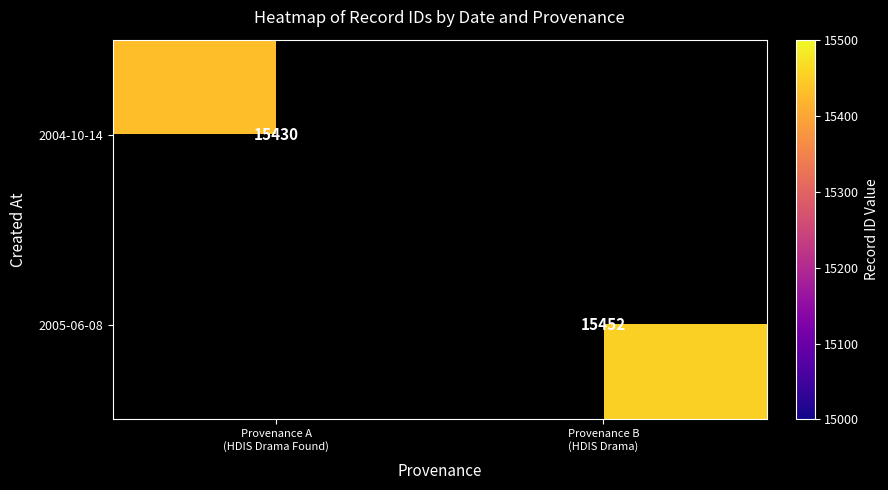

Which series has the largest range (max minus min)?

2004-10-14